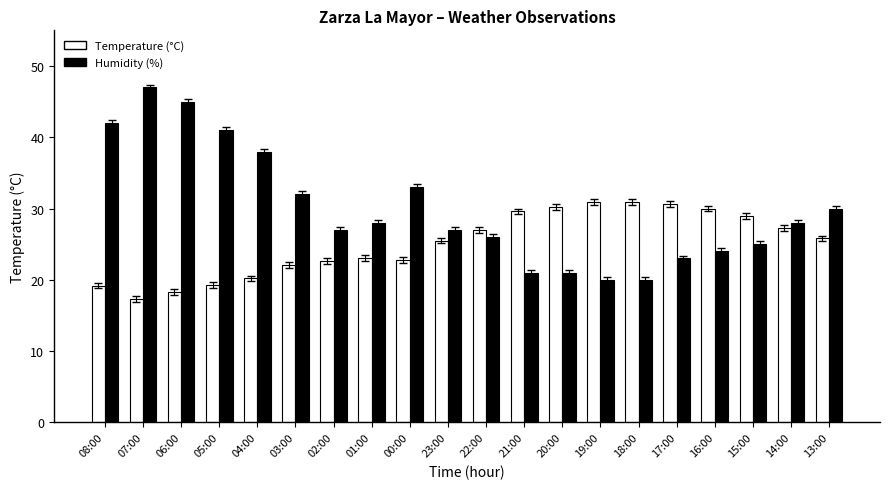

What is the approximate value of Humidity (%) at 15:00?

25.0